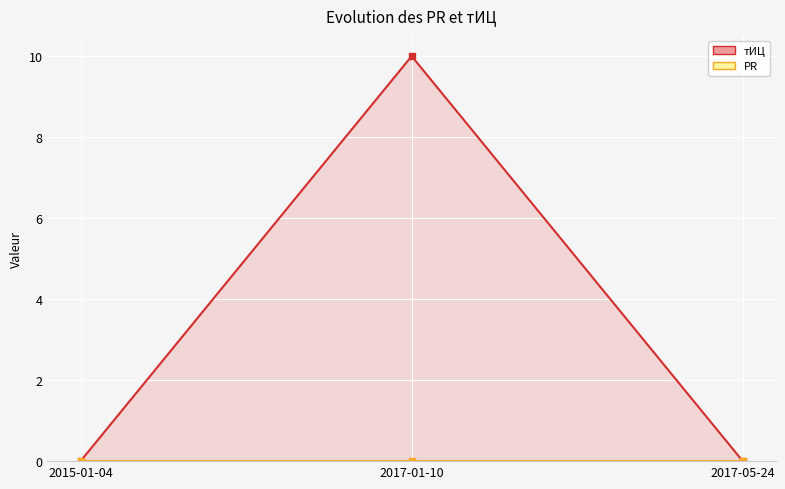

Which series has the largest total across all categories?

тИЦ